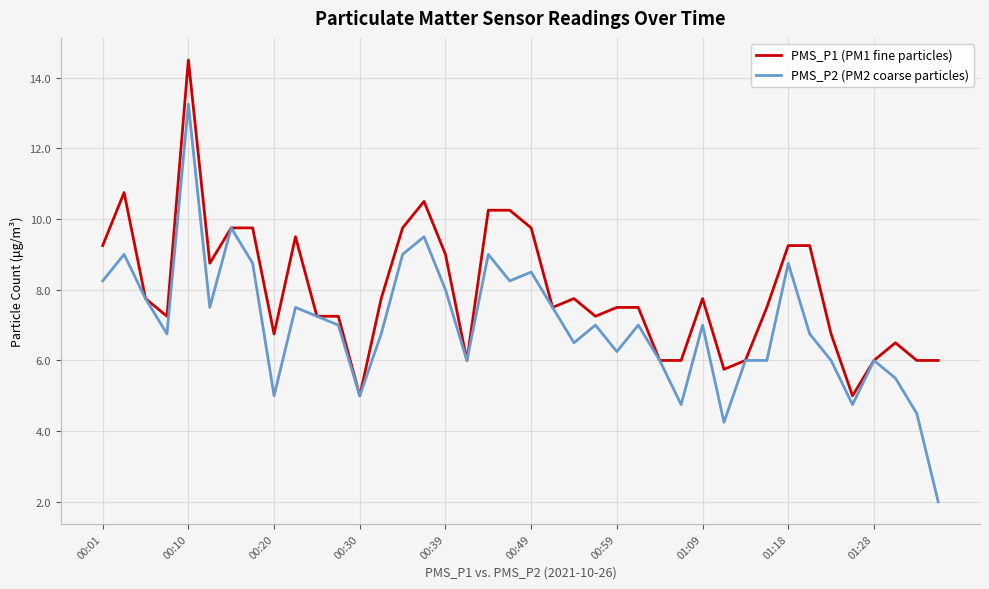

True or false: PMS_P1 (PM1 fine particles) has more than 2 points higher than both neighbors.

True